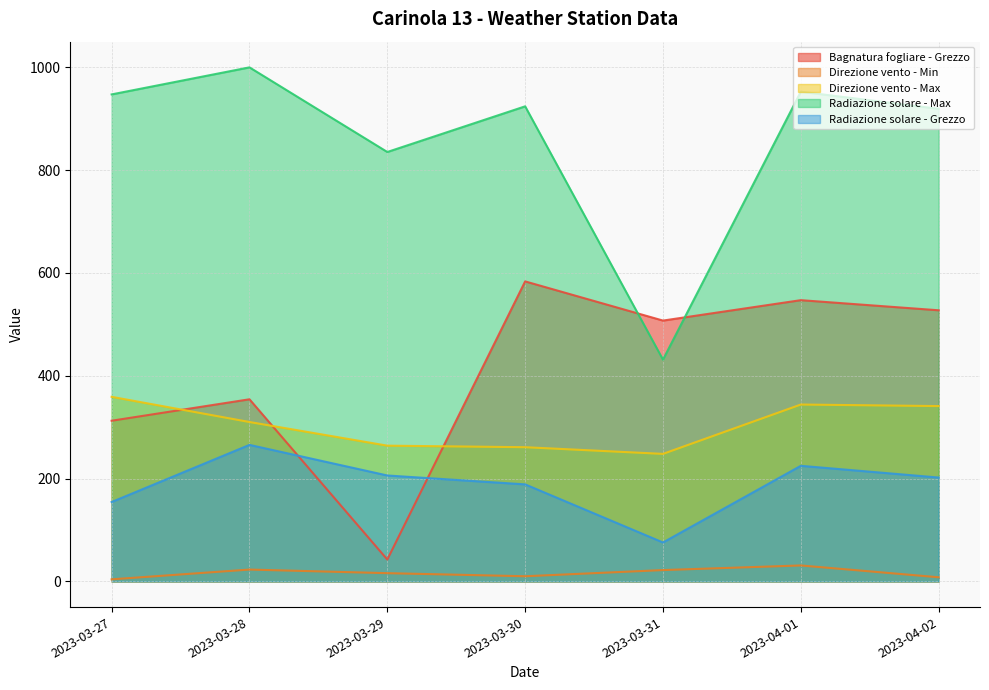

Between 2023-03-27 and 2023-04-01, which series saw the biggest shift?

Bagnatura fogliare - Grezzo